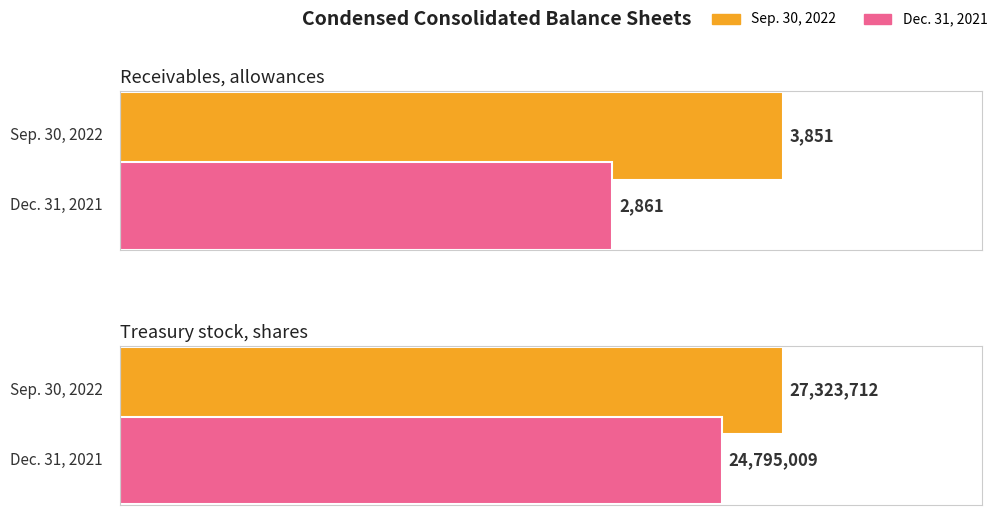

At which category is the sum across all series the highest?

Treasury stock, shares